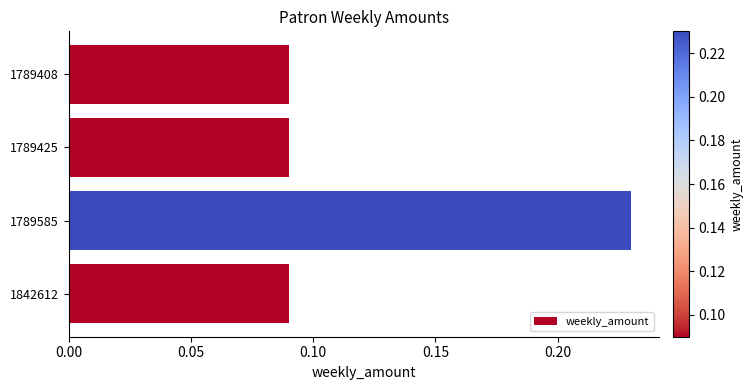

What is the change in value from 1789408 to 1789585?

+0.1